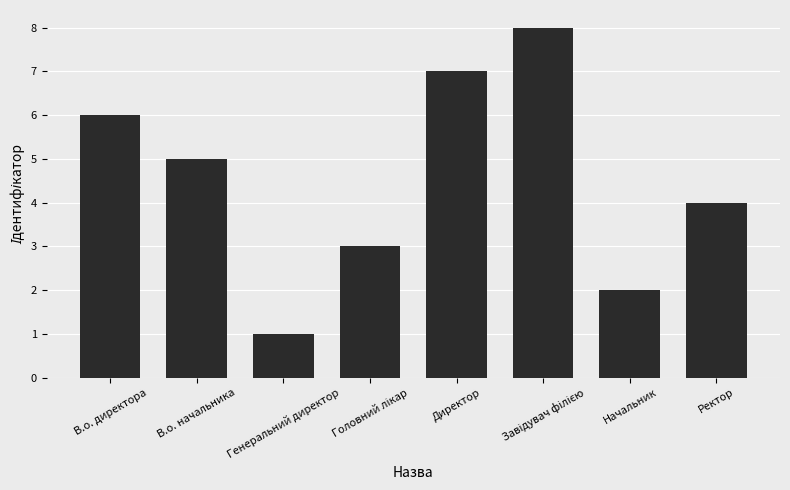

Does the chart contain any negative values?

No